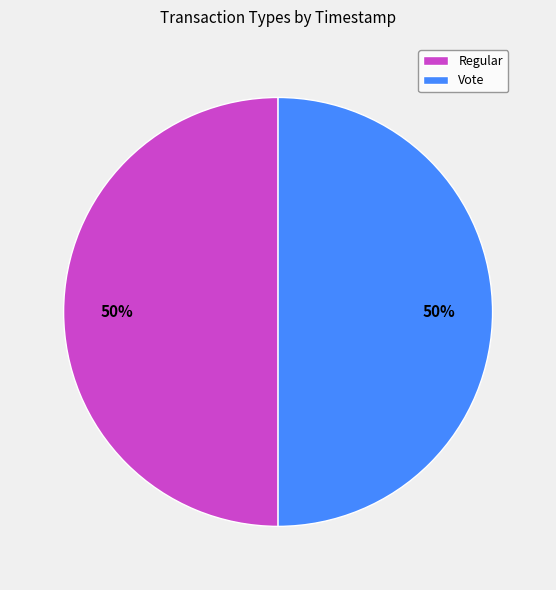

Approximately how many times larger is the value at Vote compared to Regular?

1.0